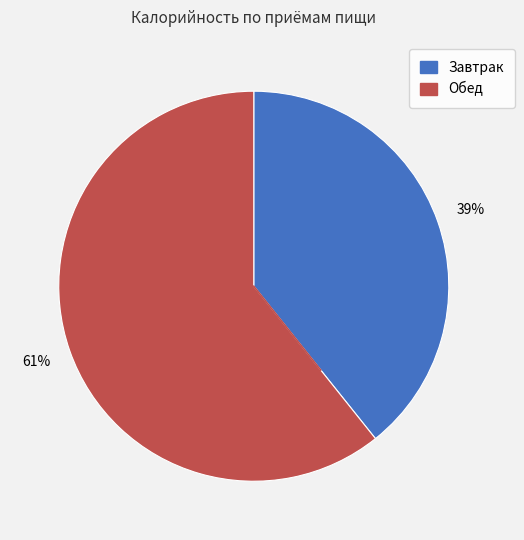

To the nearest percent, what is the average slice percentage?

50%